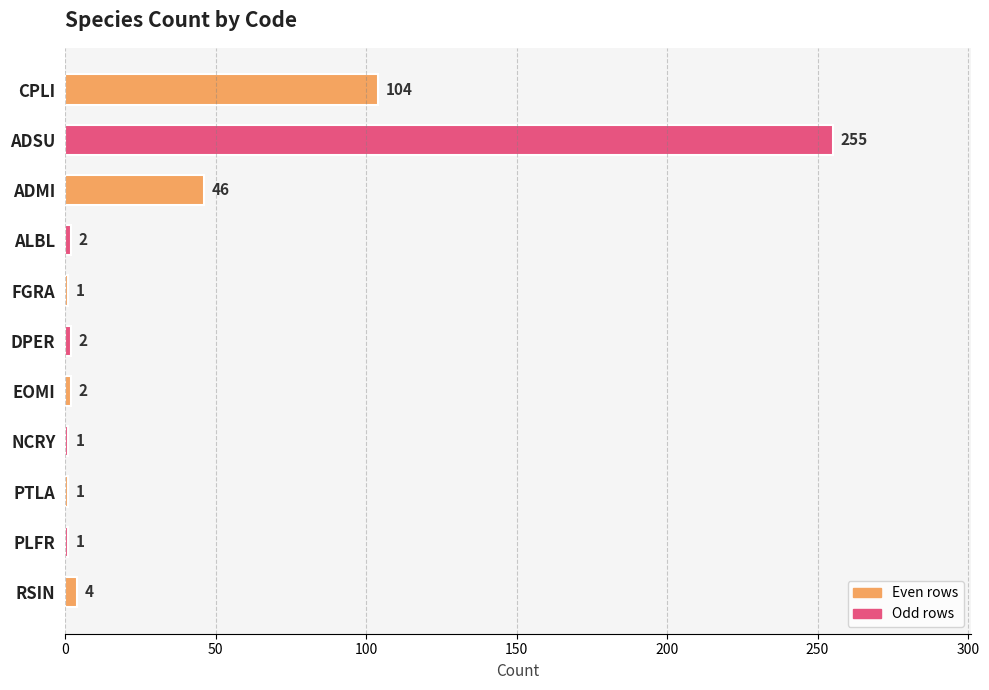

The chart shows a value of 2 at ALBL. True or false?

True